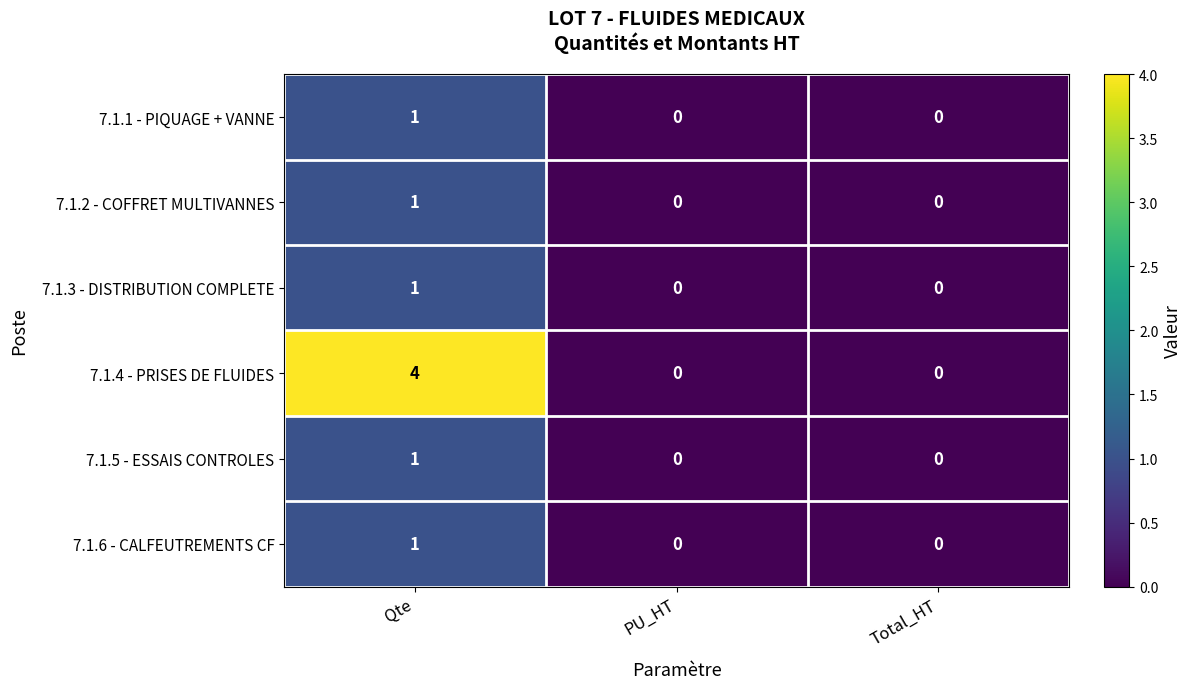

Reading right to left, what are all the values shown in this chart?

7.1.1 - PIQUAGE + VANNE: Total_HT=0	PU_HT=0	Qte=1
7.1.2 - COFFRET MULTIVANNES: Total_HT=0	PU_HT=0	Qte=1
7.1.3 - DISTRIBUTION COMPLETE: Total_HT=0	PU_HT=0	Qte=1
7.1.4 - PRISES DE FLUIDES: Total_HT=0	PU_HT=0	Qte=4
7.1.5 - ESSAIS CONTROLES: Total_HT=0	PU_HT=0	Qte=1
7.1.6 - CALFEUTREMENTS CF: Total_HT=0	PU_HT=0	Qte=1